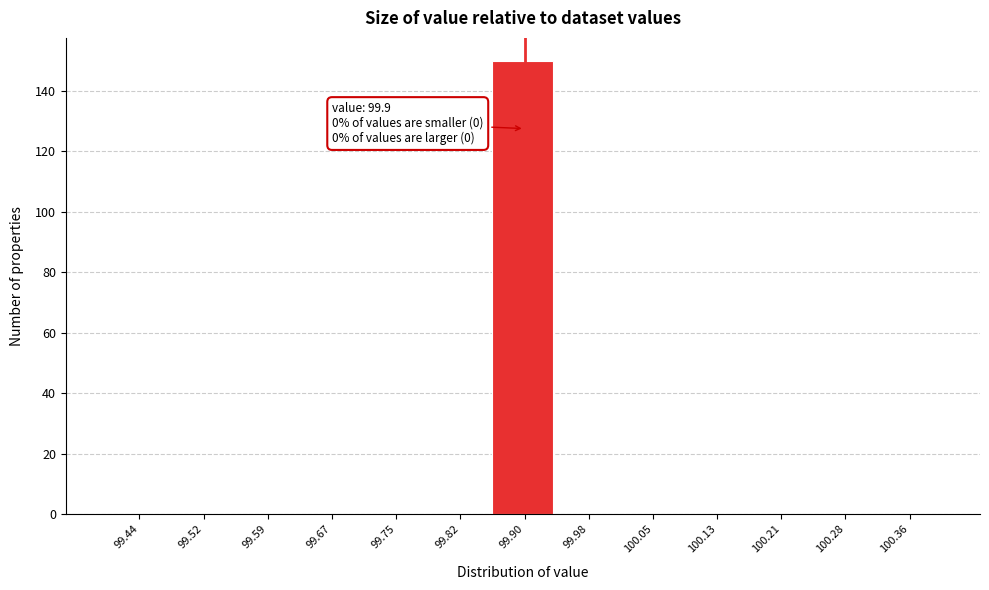

Which range on the x-axis has the tallest bar?

99.86 to 99.94